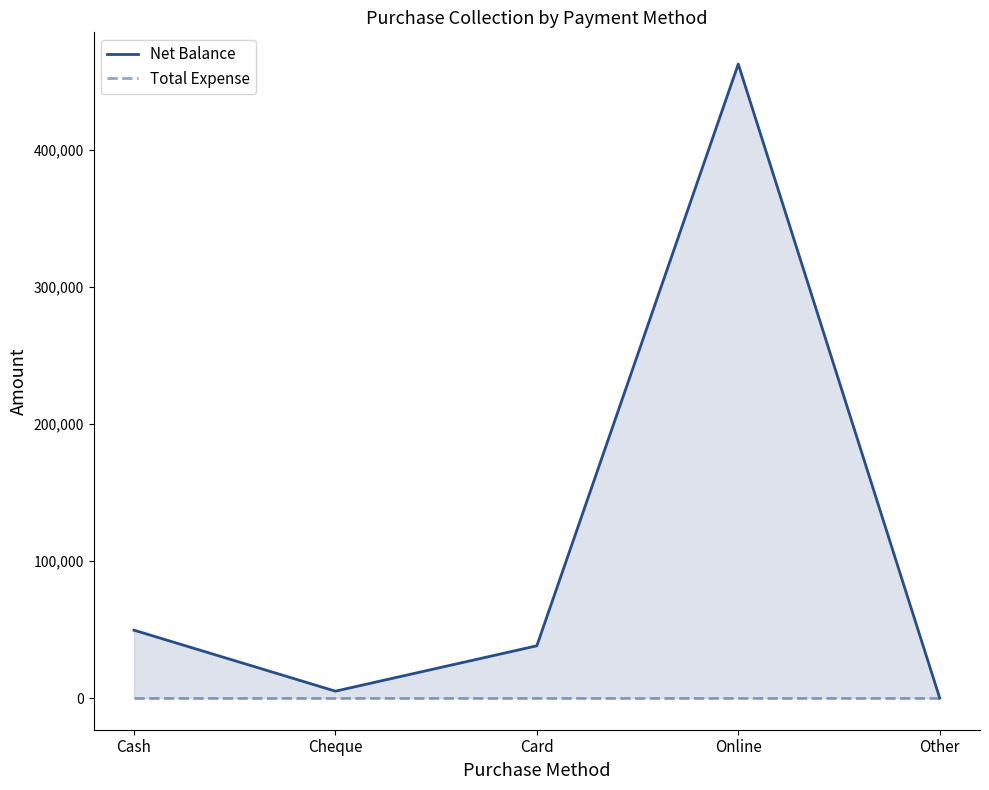

What is the sum of all Net Balance values?

555098